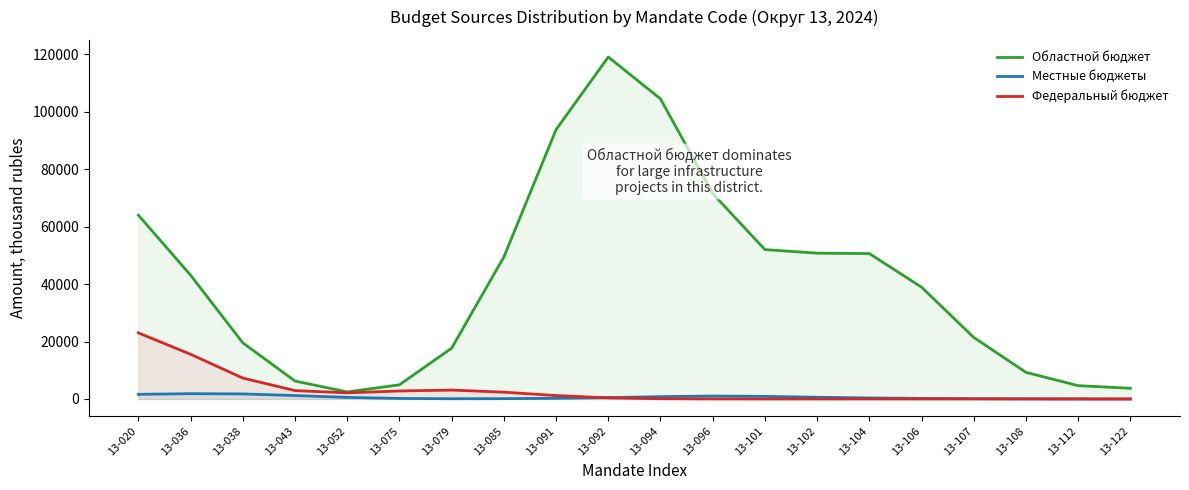

What is the value of the Областной бюджет point at the 4th from the left?

6250.5